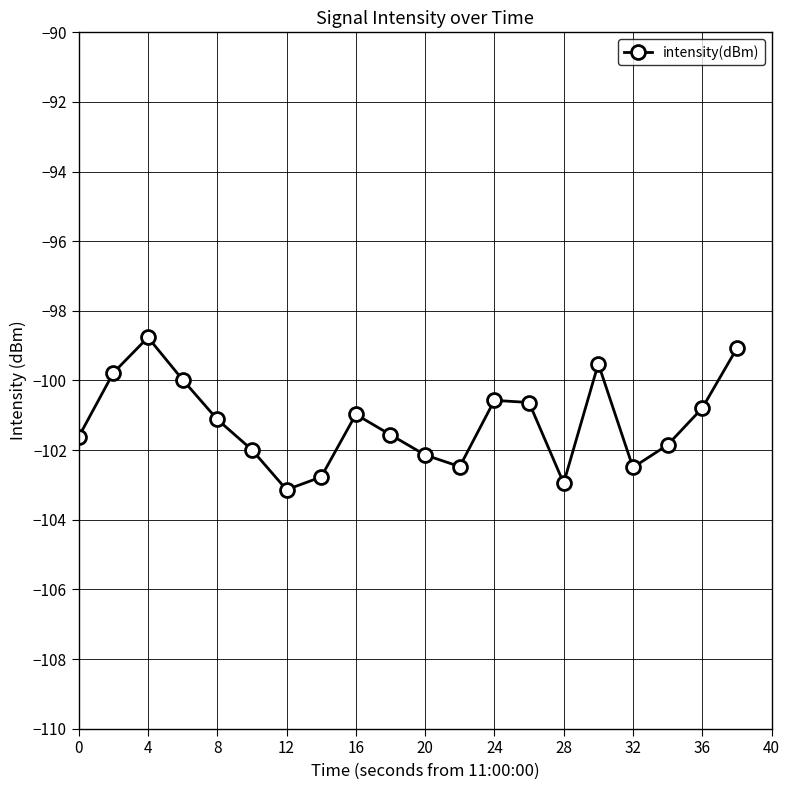

Reading right to left, what are all the values shown in this chart?

-99.1	-100.8	-101.9	-102.5	-99.5	-102.9	-100.6	-100.6	-102.5	-102.1	-101.6	-101.0	-102.8	-103.1	-102.0	-101.1	-100.0	-98.8	-99.8	-101.6